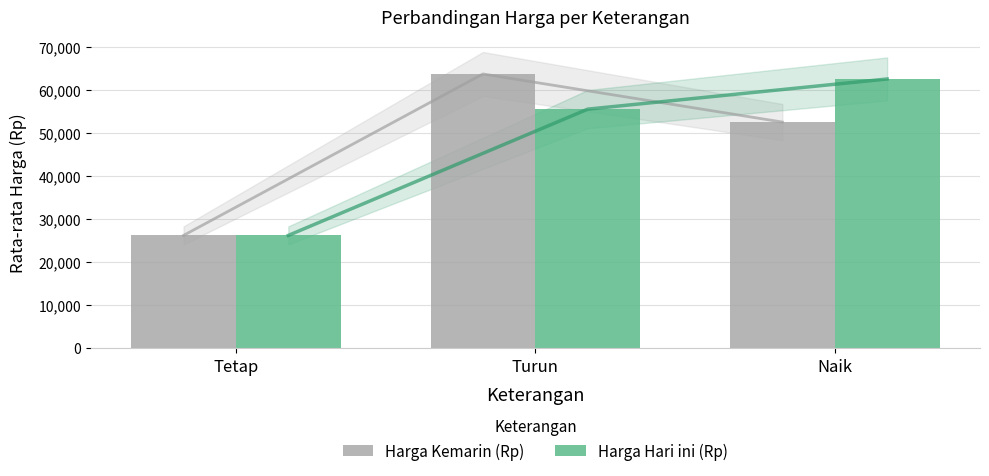

What is the minimum value for Harga Kemarin (Rp)?

26194